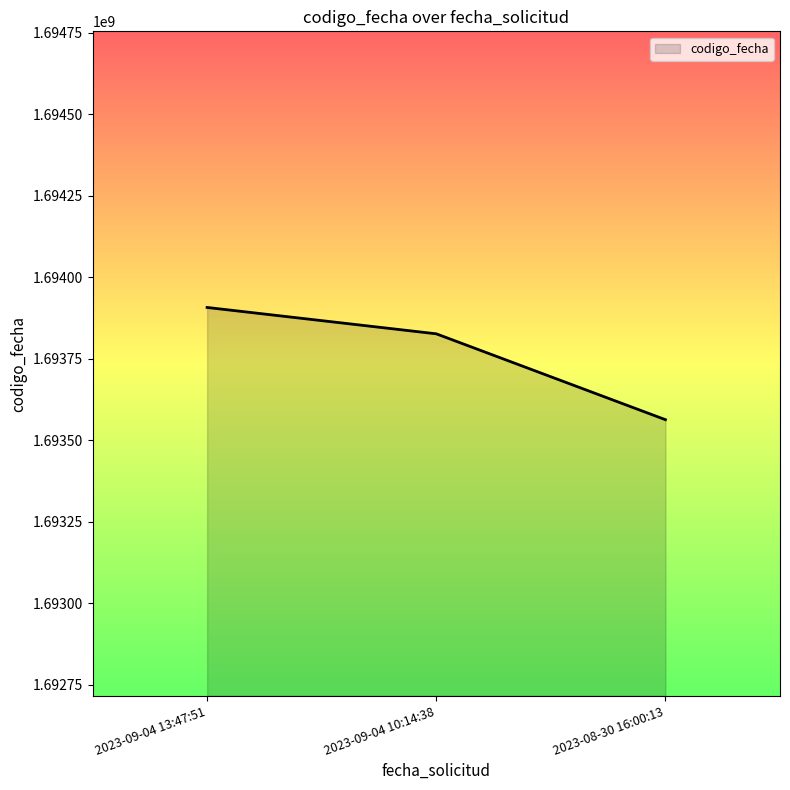

How many categories are shown in the chart?

3